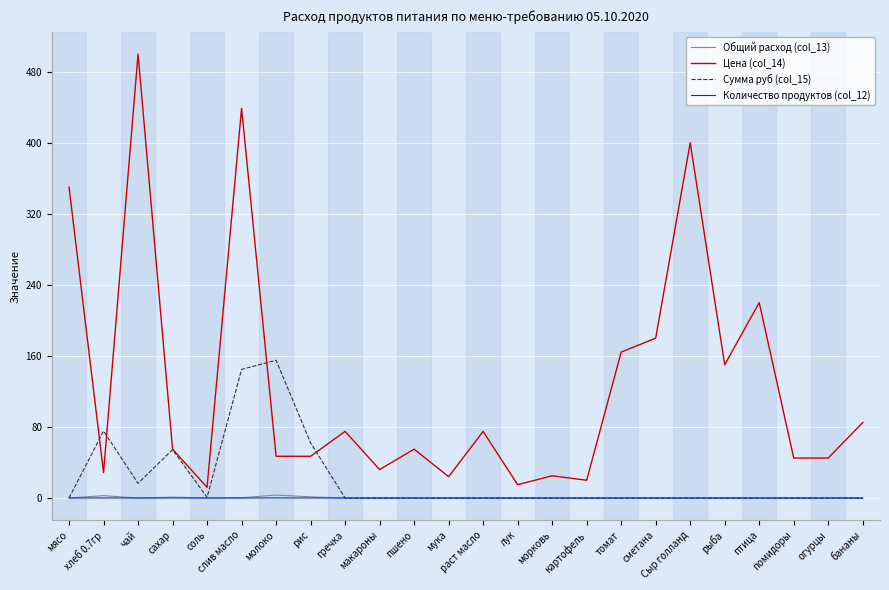

What is the maximum value shown in the chart?

500.0